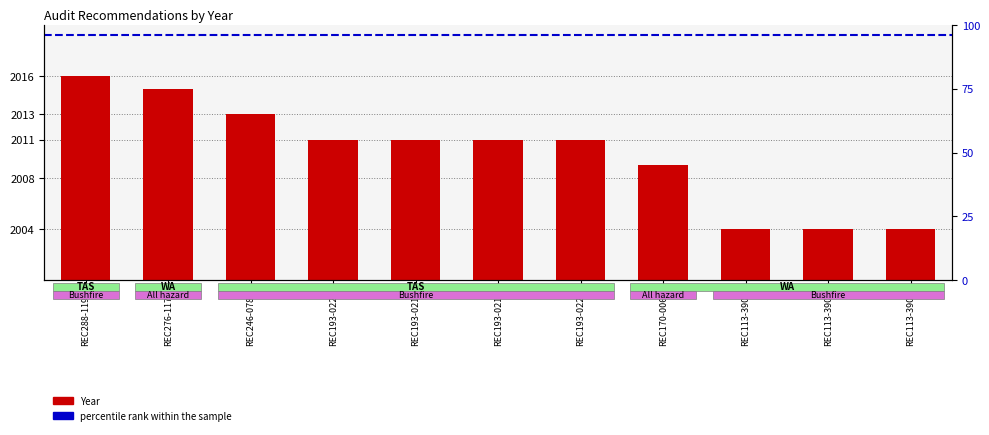

How many bars are there in total?

11